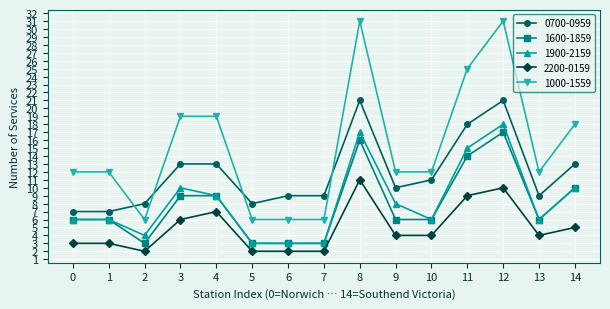

Which series has the largest range (max minus min)?

1000-1559